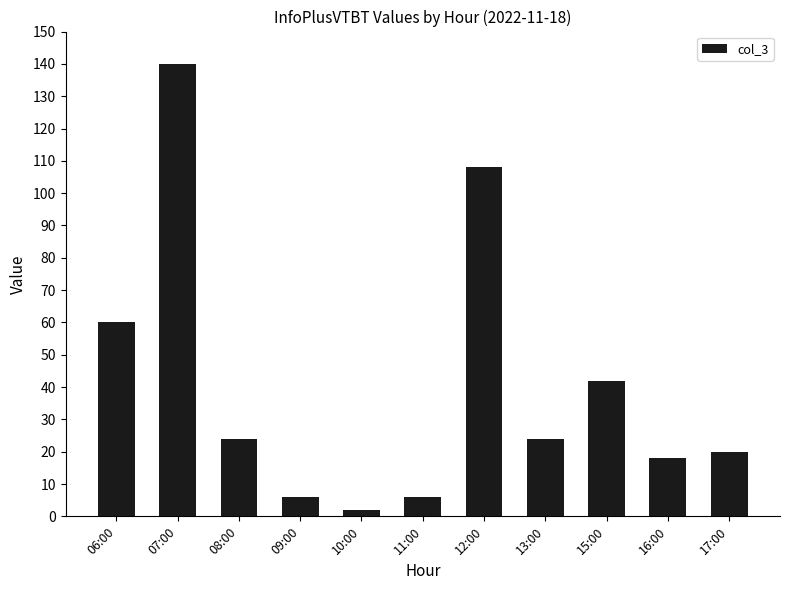

True or false: the data shows 20 at 17:00.

True